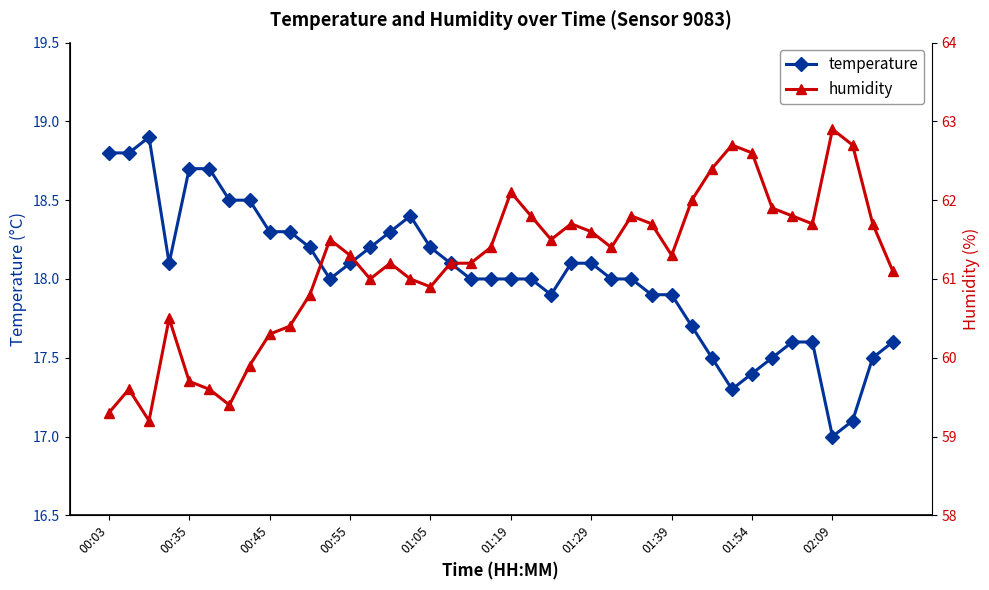

True or false: temperature and humidity intersect in this chart.

False